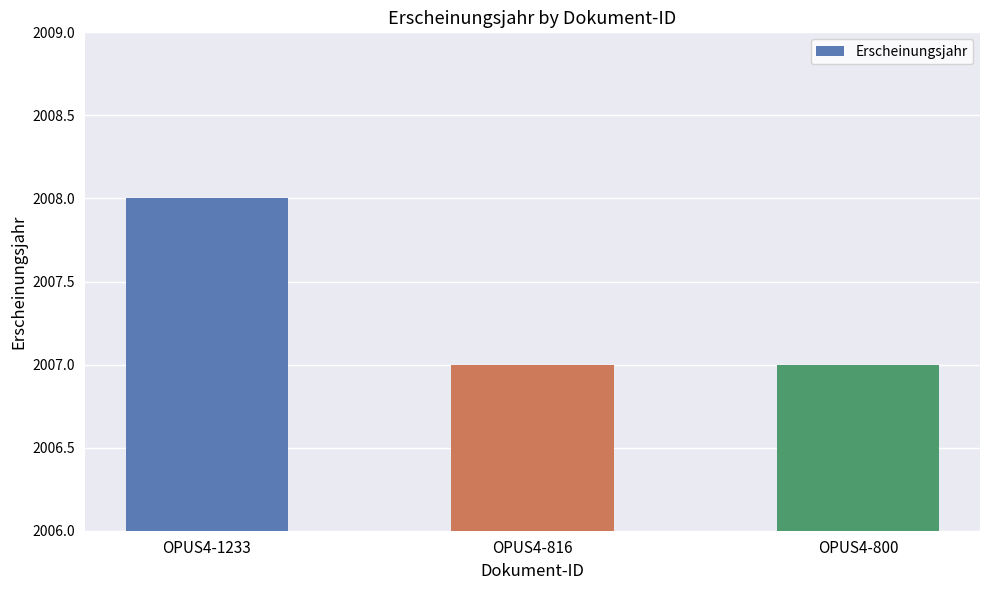

What is the average value?

2007